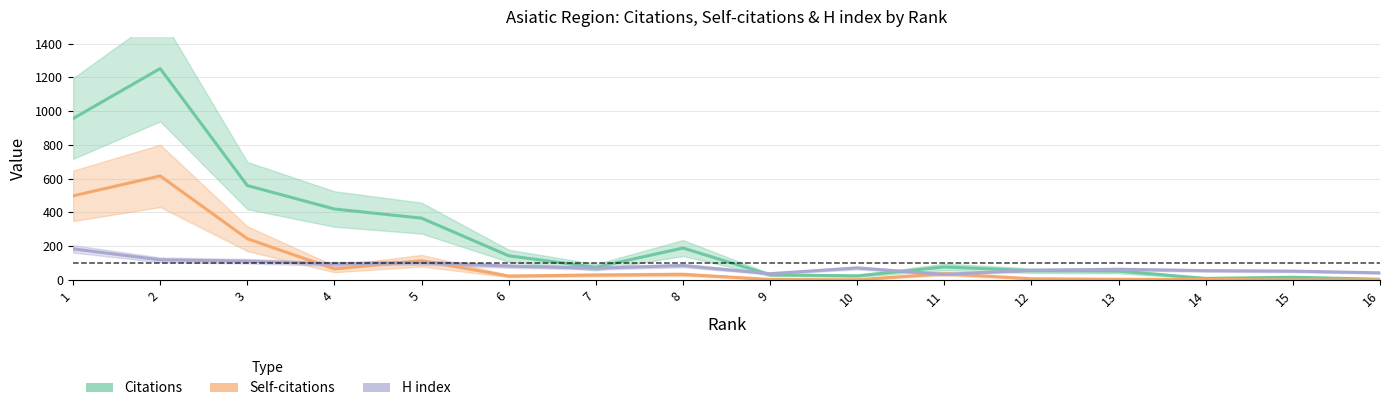

Read the Self-citations value at 1.

498